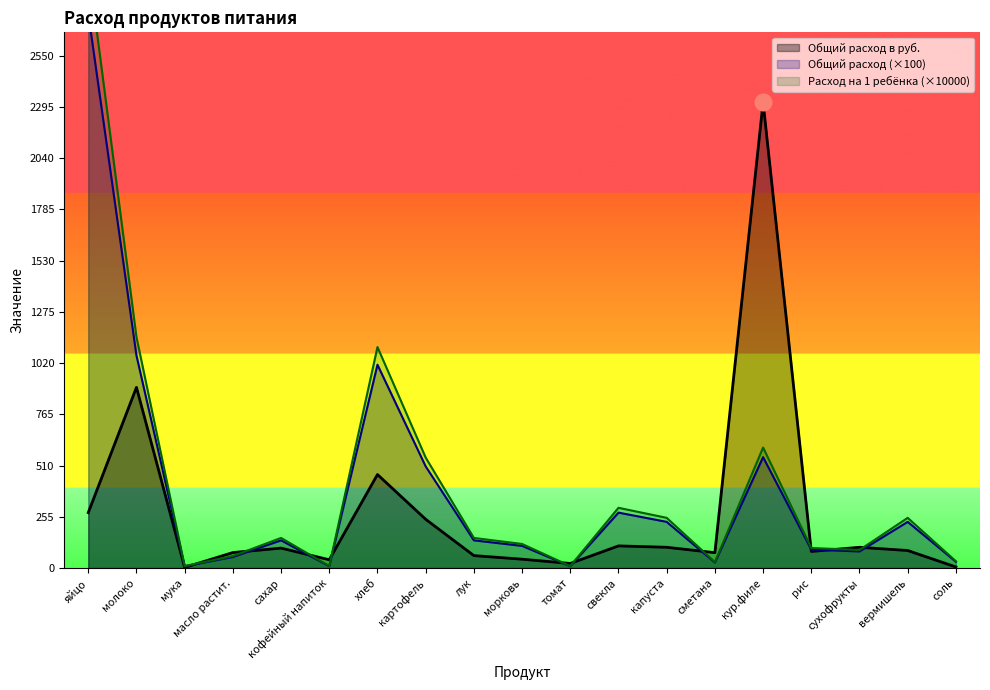

At which category is the sum across all series the highest?

яйцо